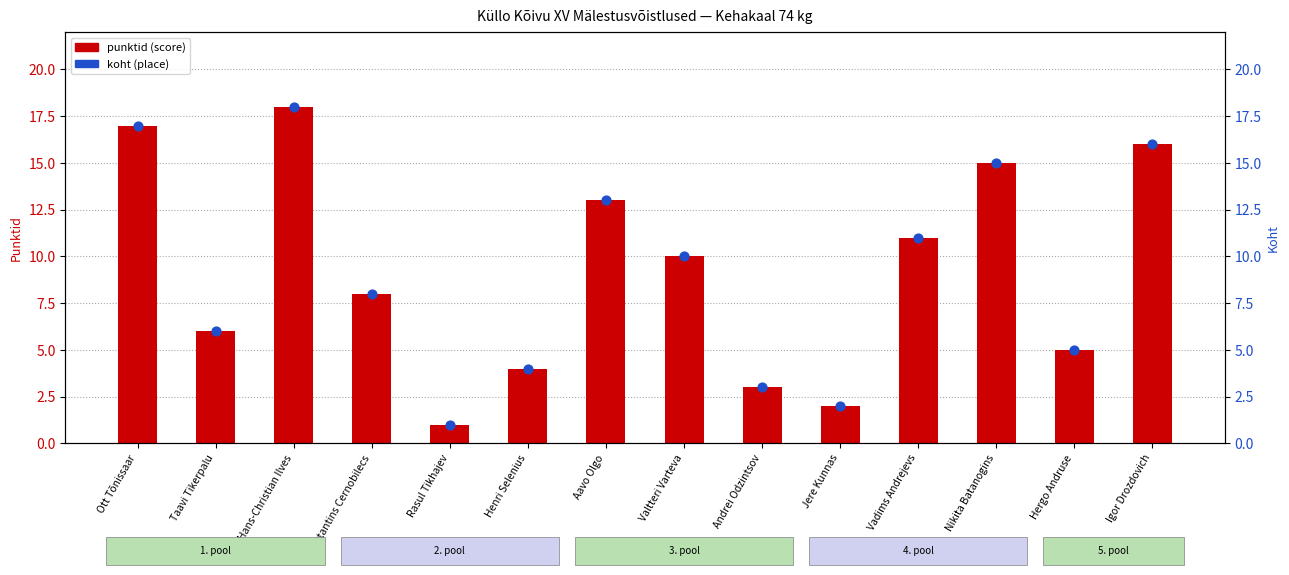

Is the value of punktid (score) at Vadims Andrejevs greater than the value of koht (place) at Aavo Olgo?

No